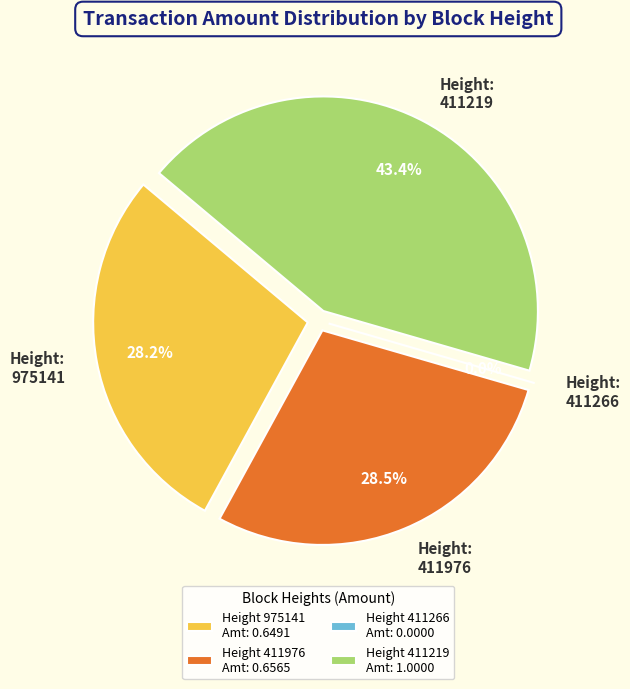

To the nearest percent, what percentage of the pie is 411976?

28%